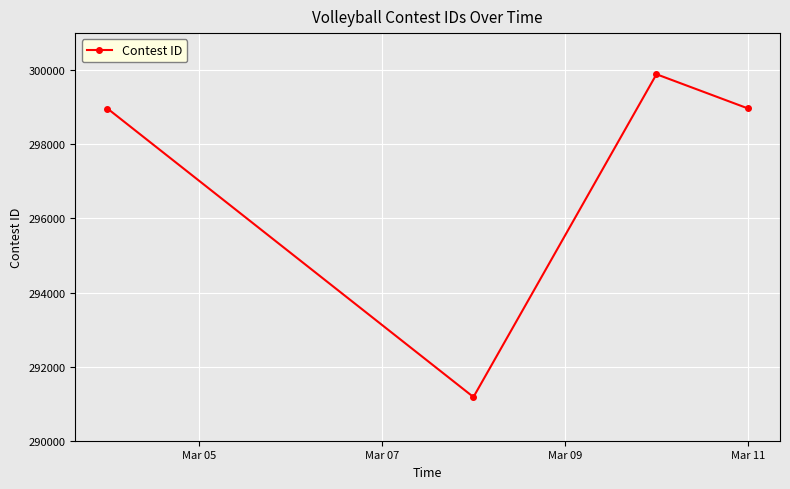

How many lines are shown in the chart?

1